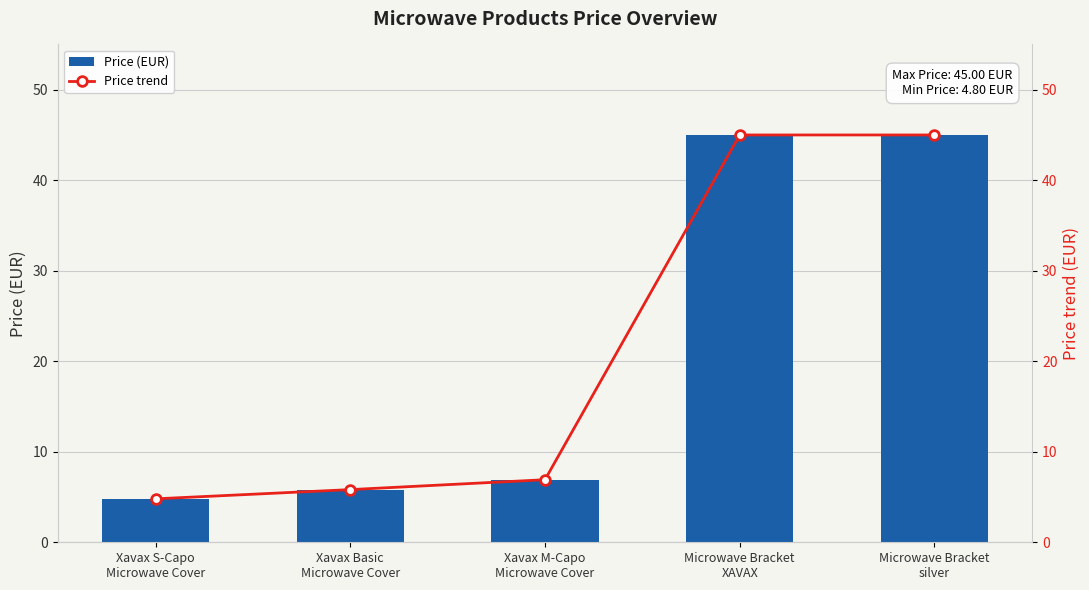

What is the label of the 4th bar from the right?

Xavax Basic
Microwave Cover